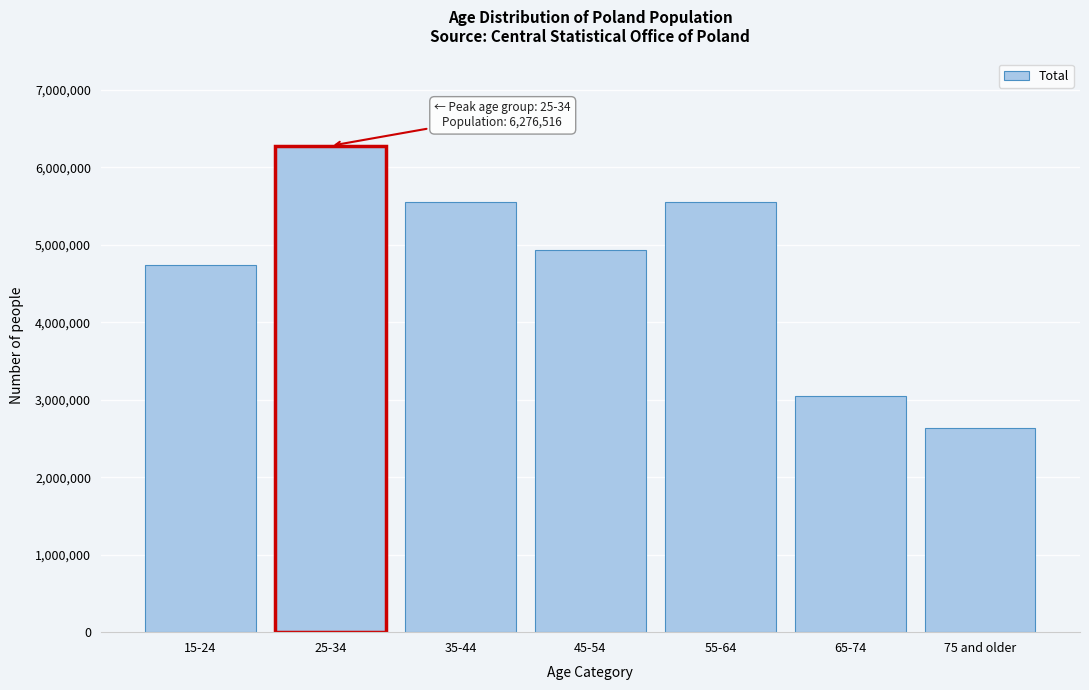

What is the ratio of the value at 55-64 to the value at 75 and older?

2.1